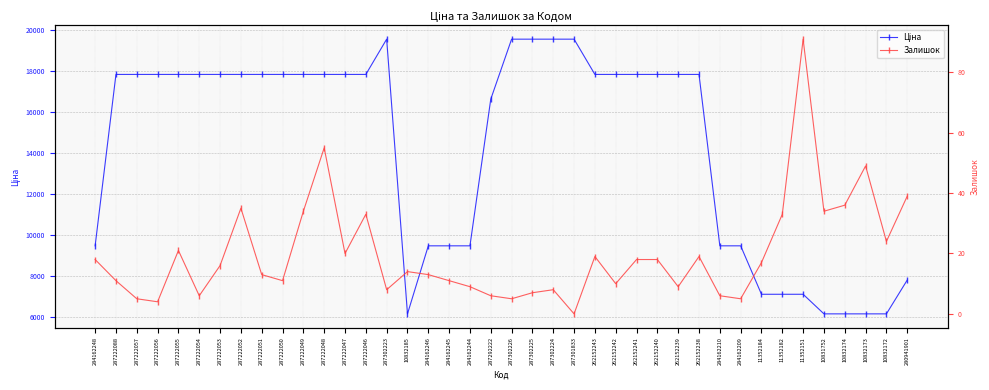

Where is the first local maximum for Ціна?

287302223